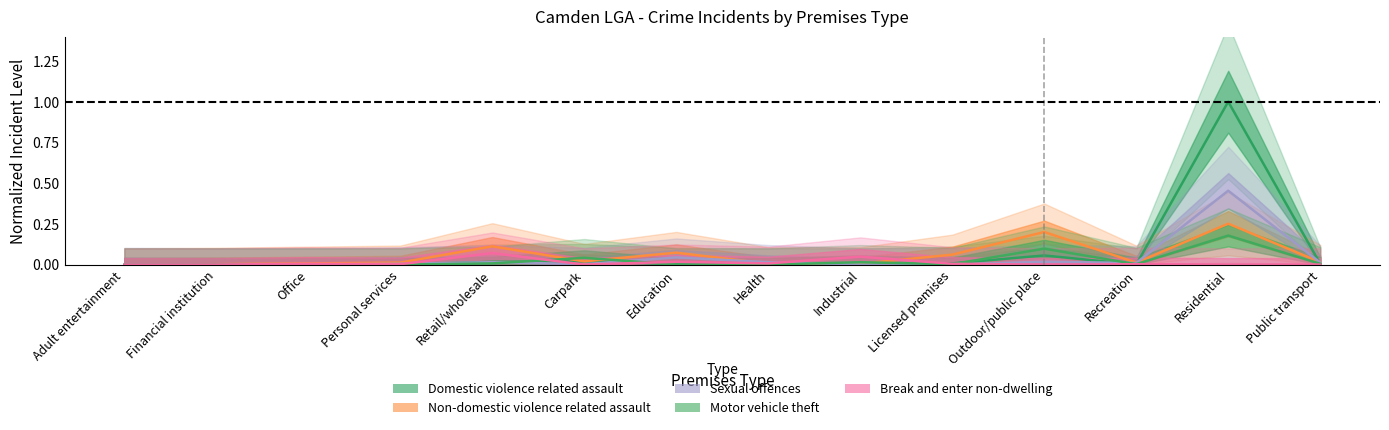

Rank the series at Carpark from highest to lowest value.

Motor vehicle theft, Domestic violence related assault, Non-domestic violence related assault, Sexual offences, Break and enter non-dwelling